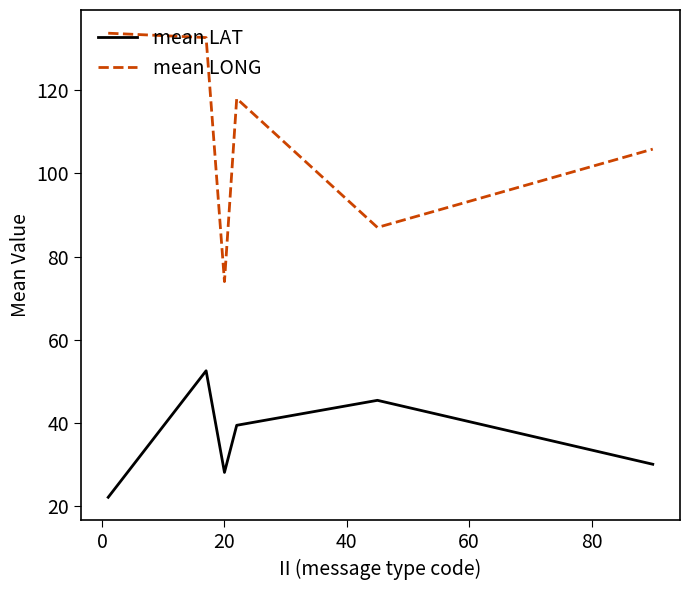

True or false: mean LONG has more than 2 interior local peaks.

False